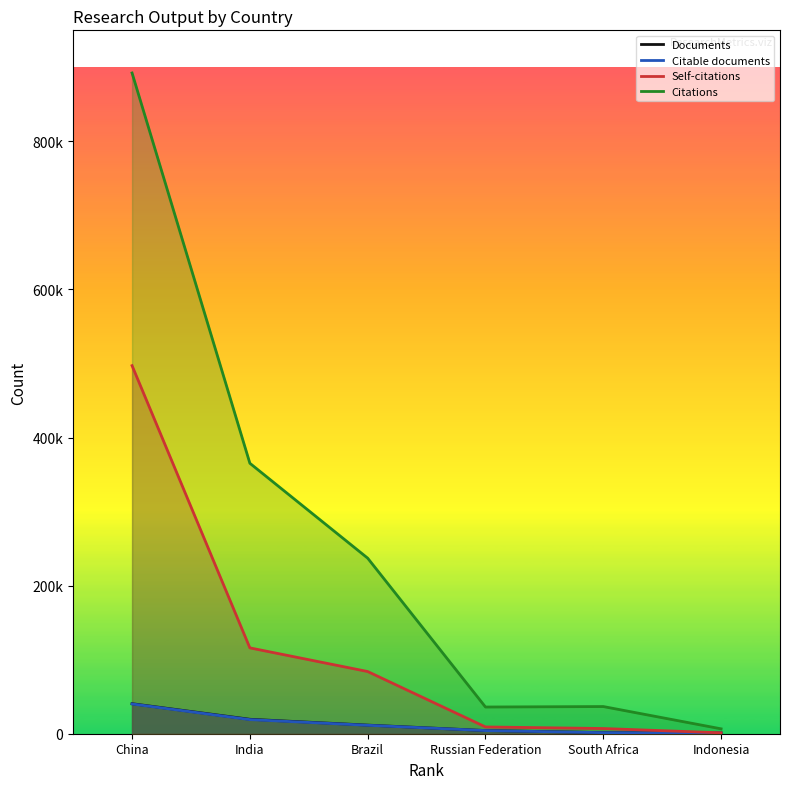

What is the difference between the maximum and minimum values in the Citations series?

885781